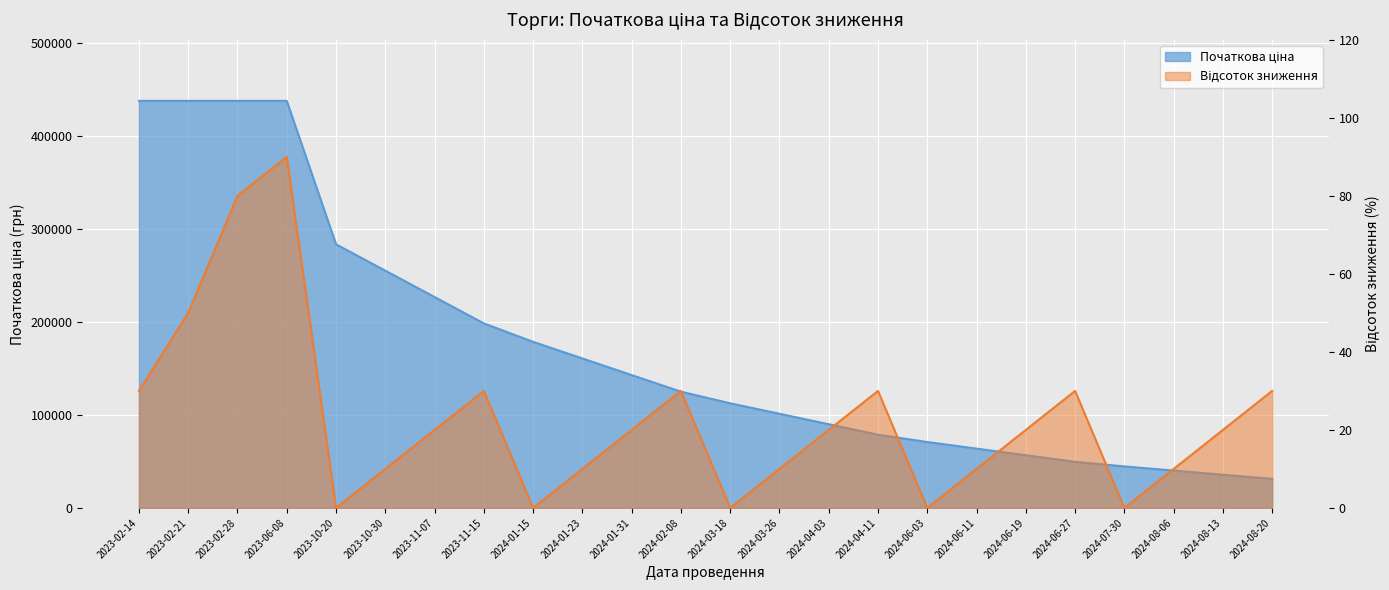

What are all the series names shown in the legend?

Початкова ціна, Відсоток зниження